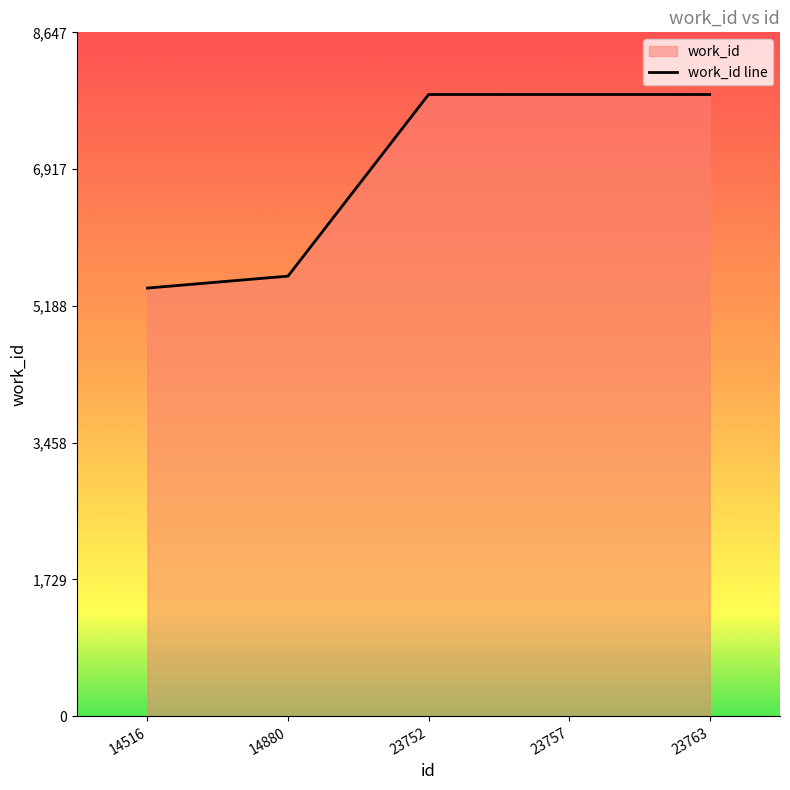

Rank the categories by value from highest to lowest.

23752, 23757, 23763, 14880, 14516